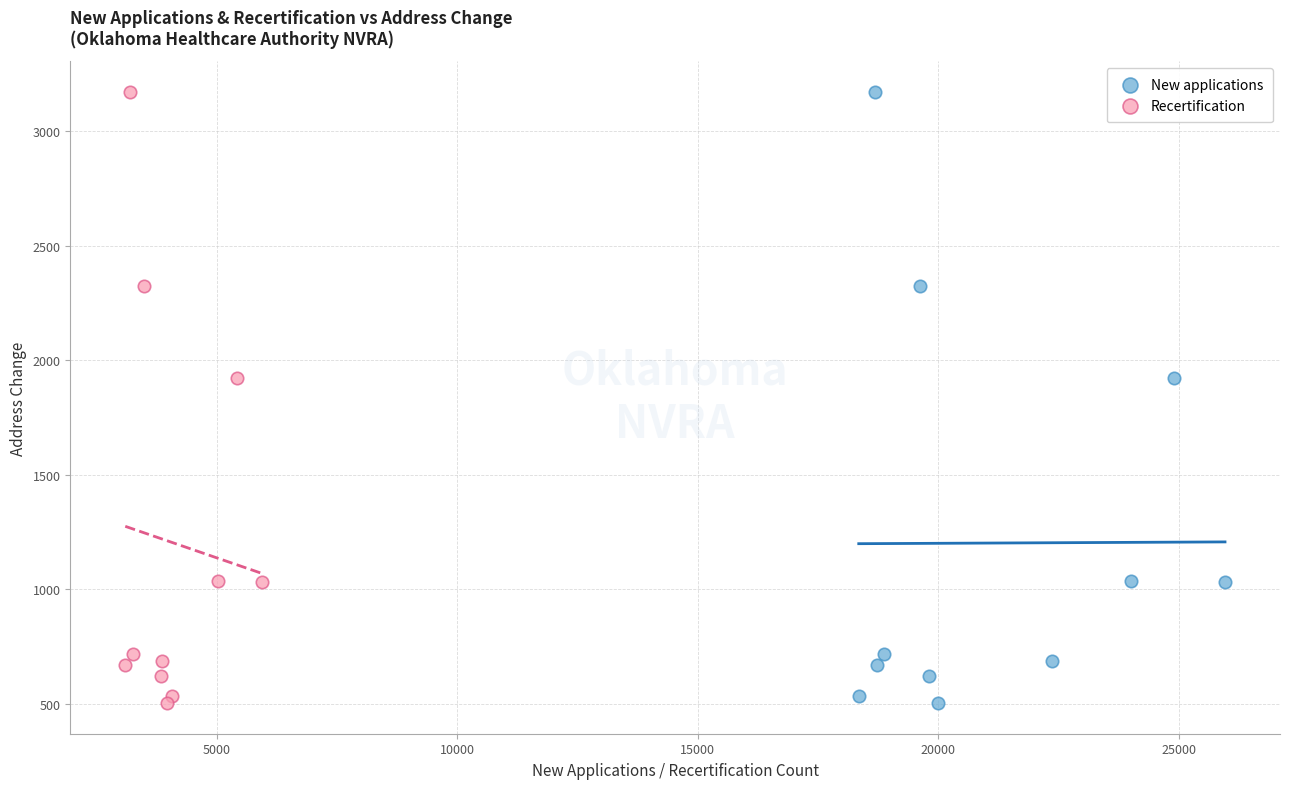

What are all the series names shown in the legend?

New applications, Recertification